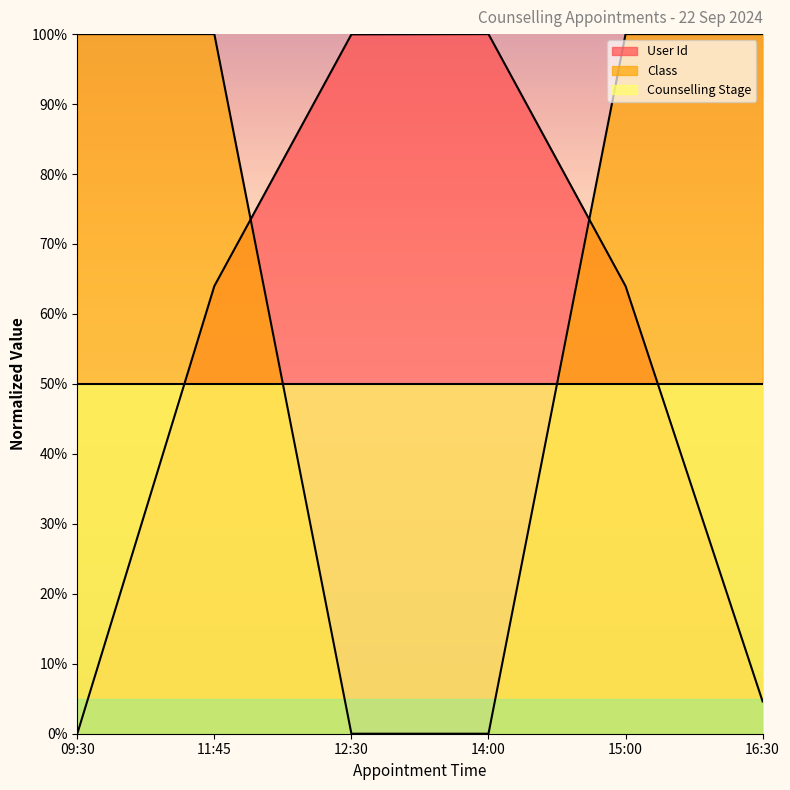

What is the sum of the Class values at 14:00 and 11:45?

100.0